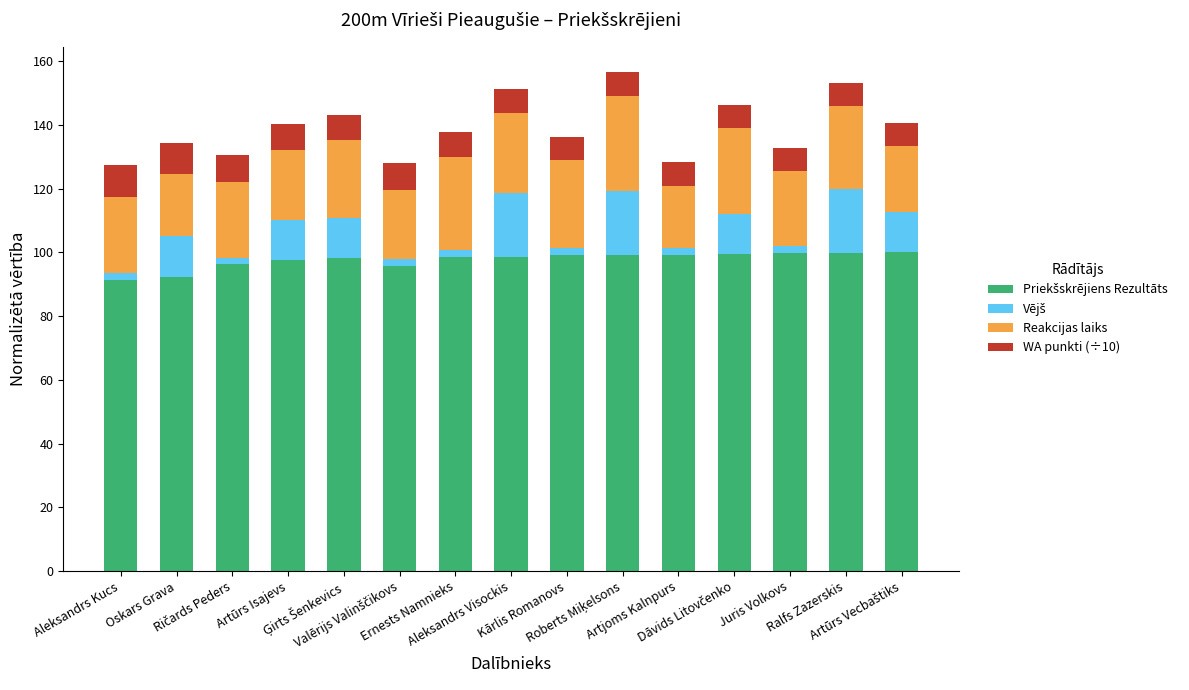

How many series are shown in this chart?

4